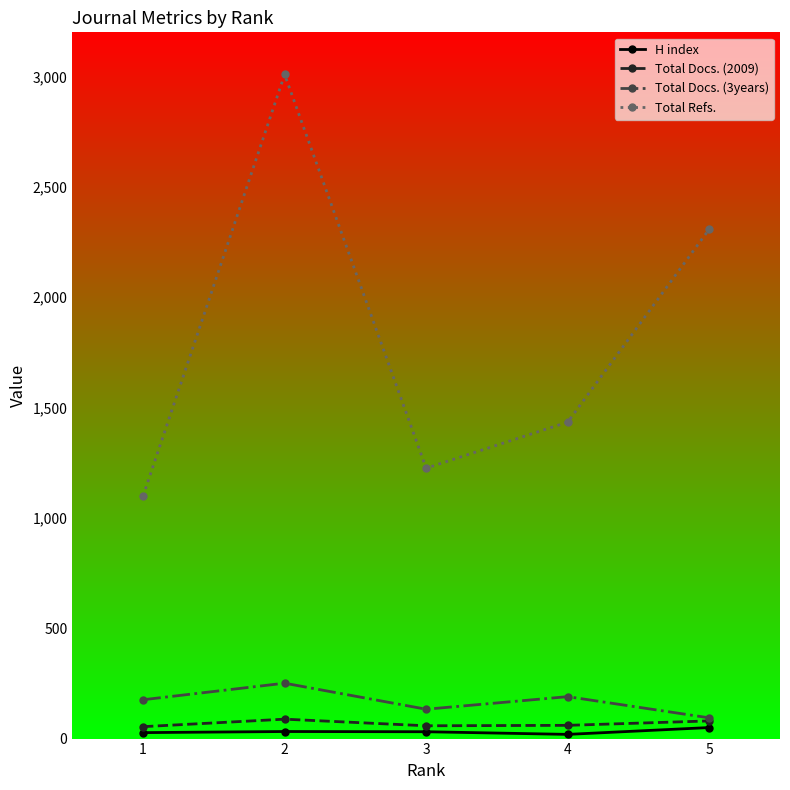

What is the minimum value shown in the chart?

19